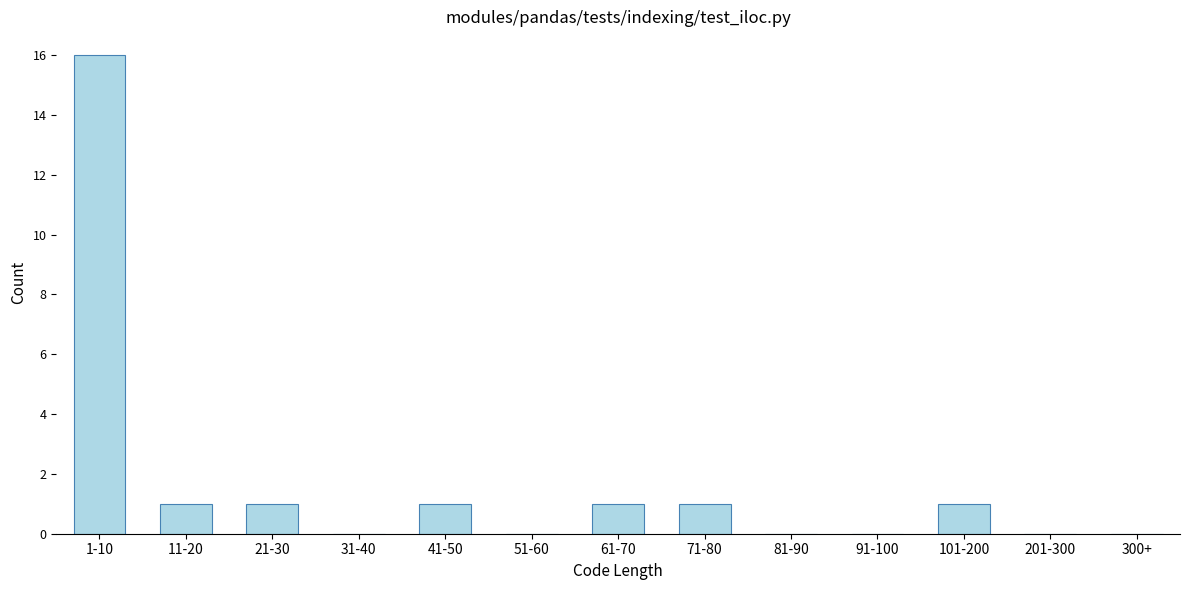

Reading right to left, transcribe all the data shown in this chart.

300+=0	201-300=0	101-200=1	91-100=0	81-90=0	71-80=1	61-70=1	51-60=0	41-50=1	31-40=0	21-30=1	11-20=1	1-10=16